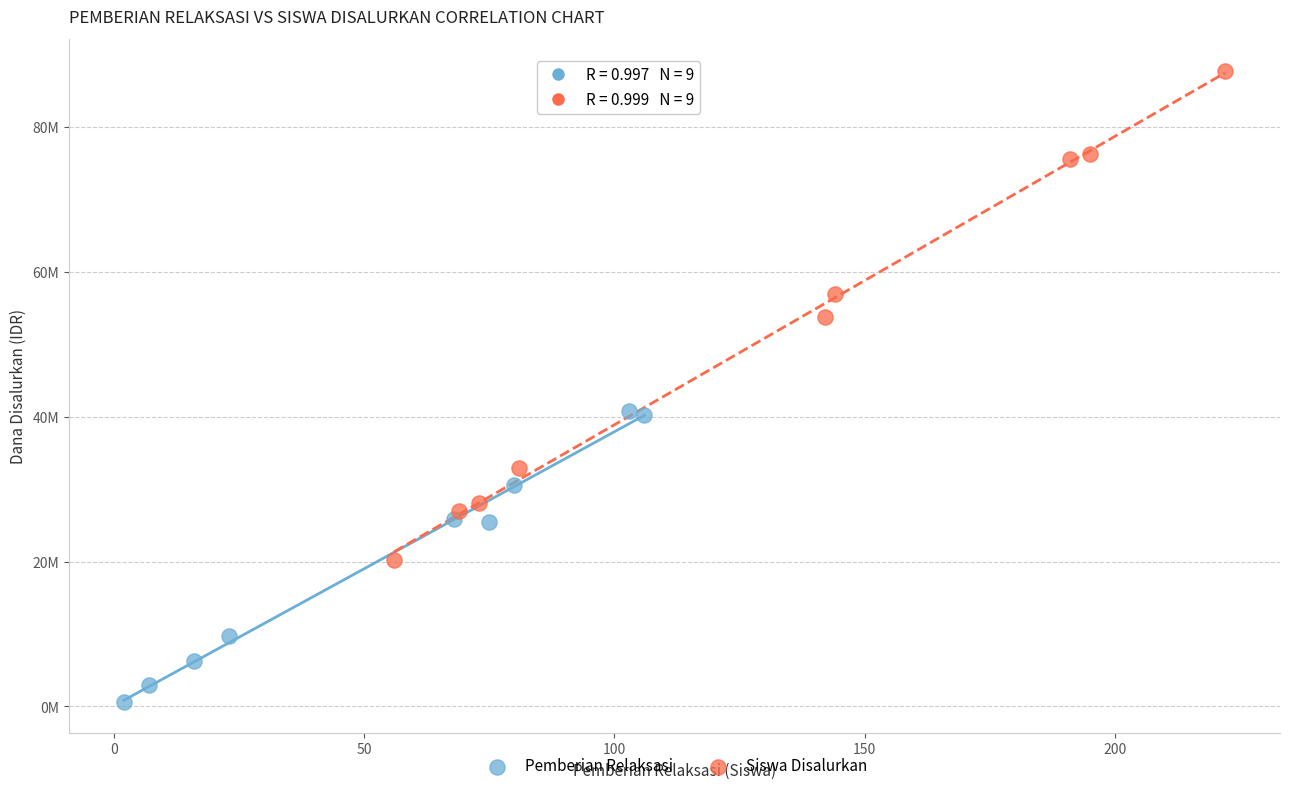

Which series reaches the maximum Y coordinate?

Siswa Disalurkan